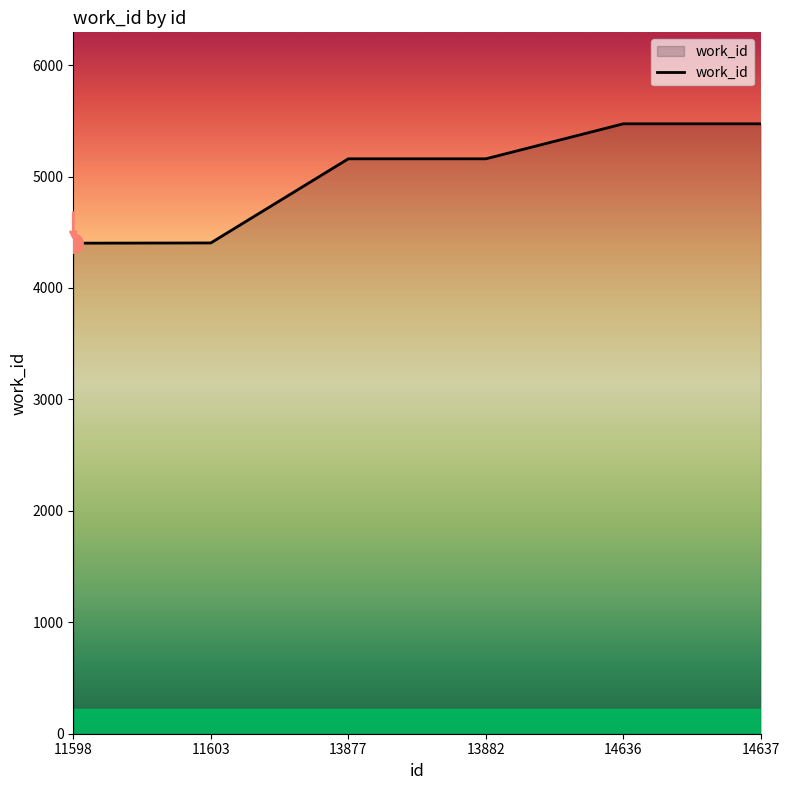

Which has a higher value, 11598 or 14637?

14637